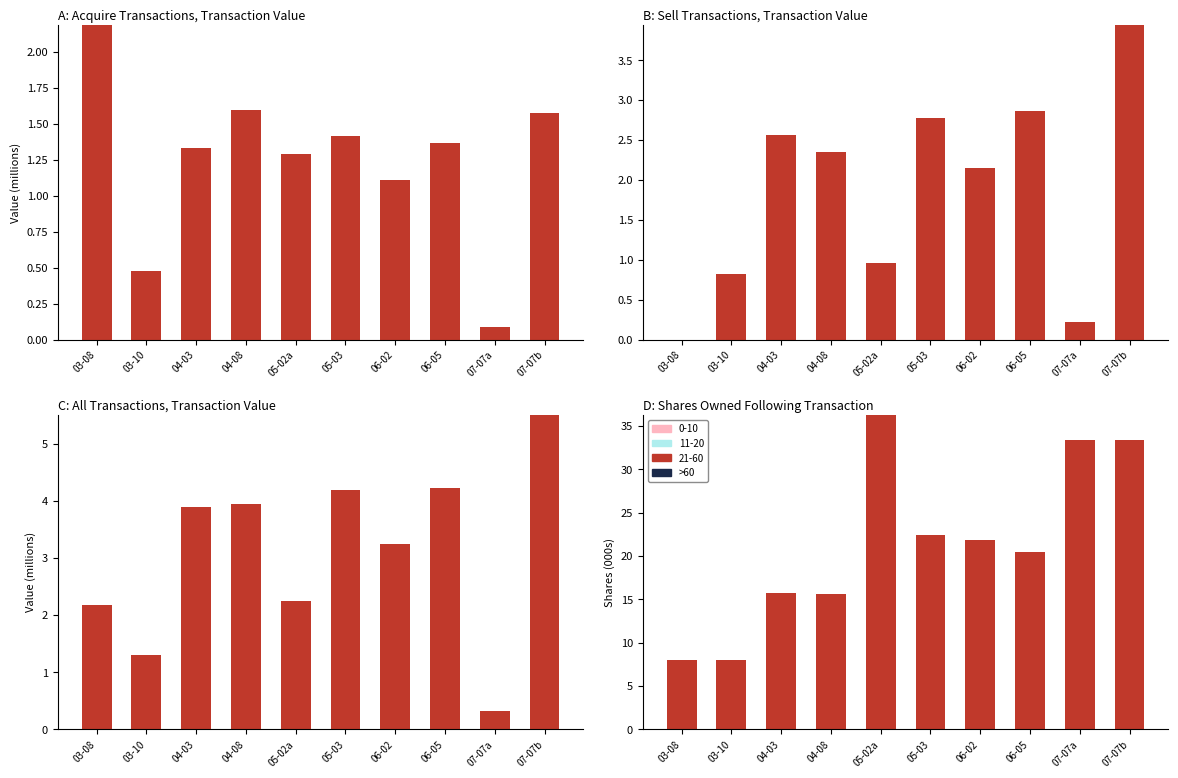

What position from the right is 07-07a?

2